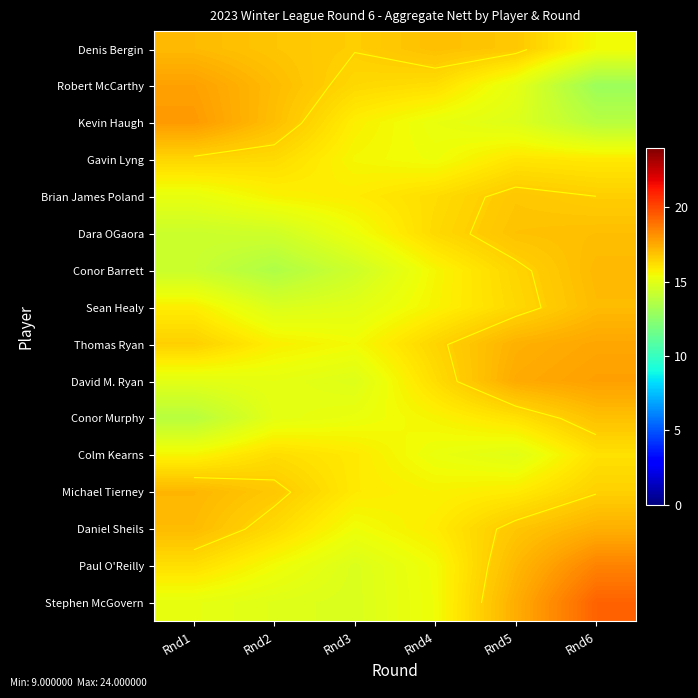

At which category is the sum across all series the highest?

Rnd6